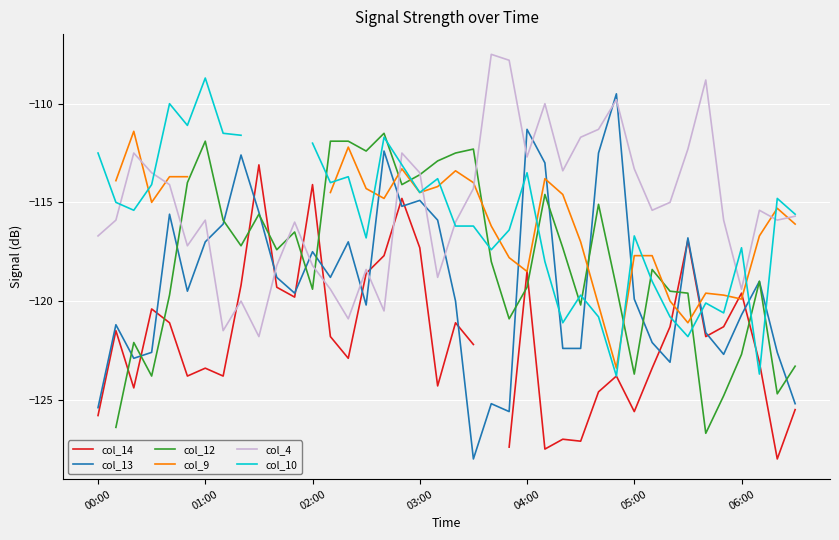

What is the maximum value for col_13?

-109.5